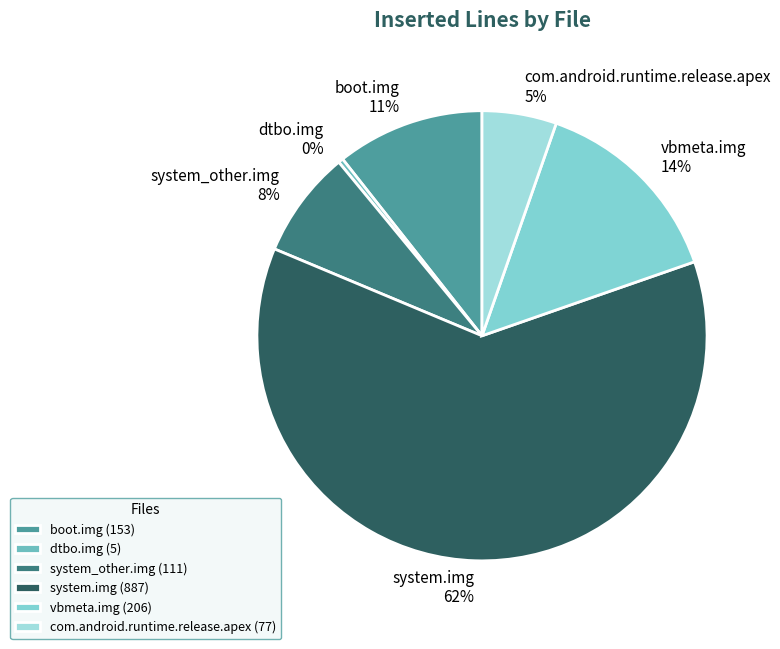

Combined, do system_other.img and vbmeta.img account for over 50%?

No